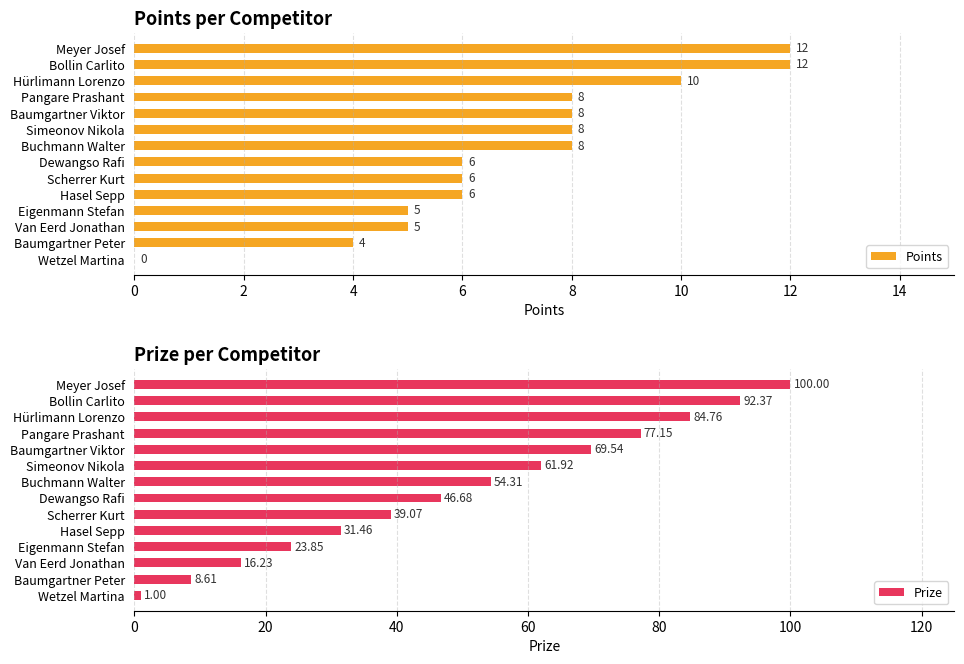

The value of Points at Baumgartner Peter is 4. True or false?

True